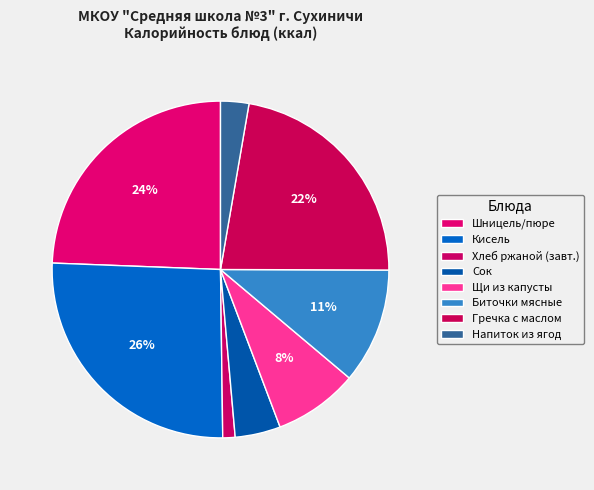

Which category has the smallest portion of the pie?

Хлеб ржаной (завтрак)